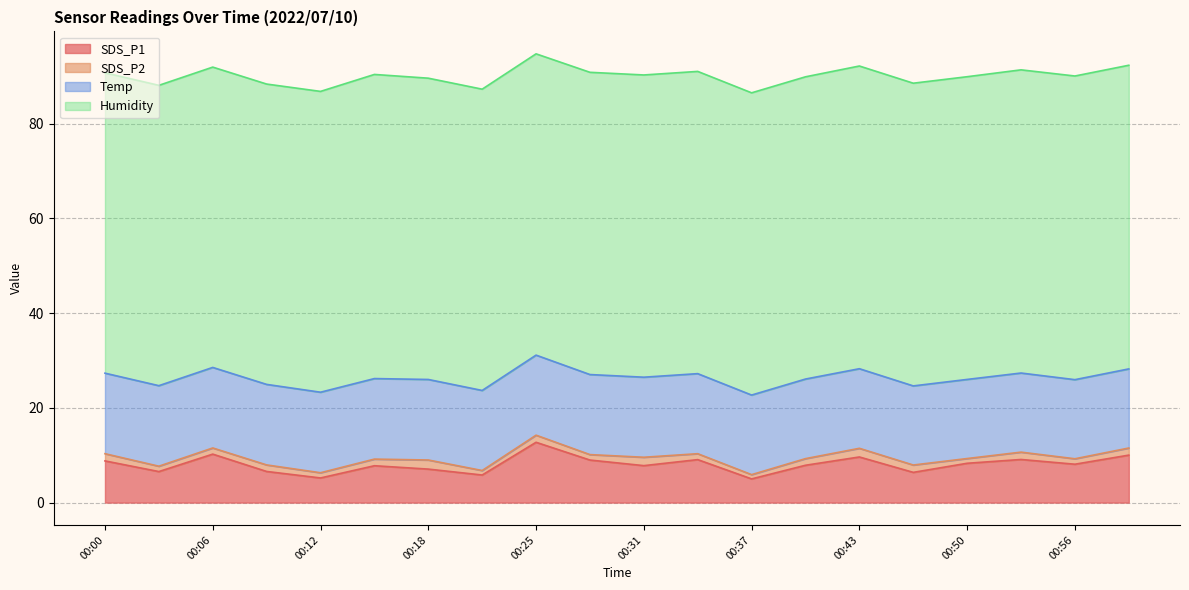

True or false: SDS_P2 and Humidity intersect in this chart.

False